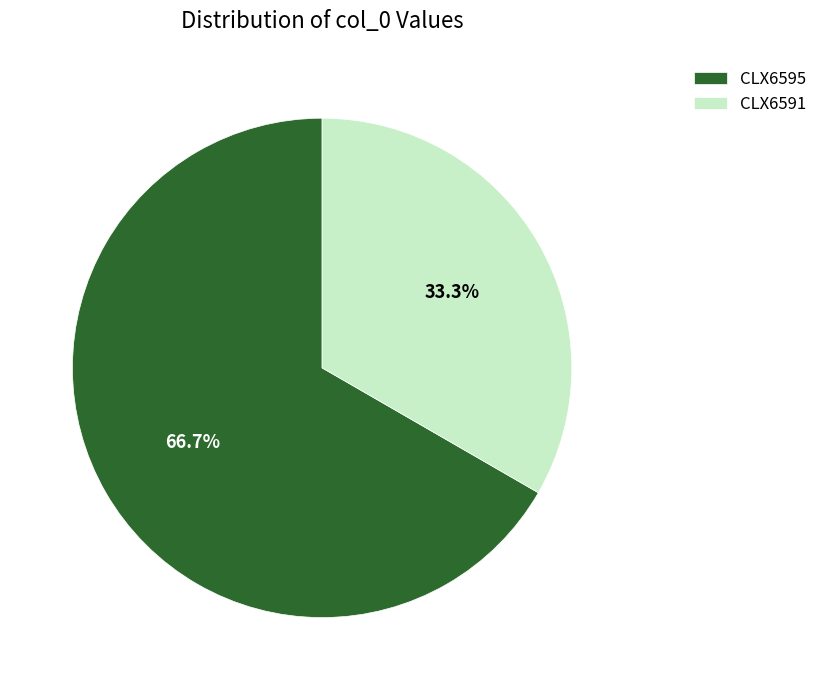

Does any single category account for the majority?

Yes